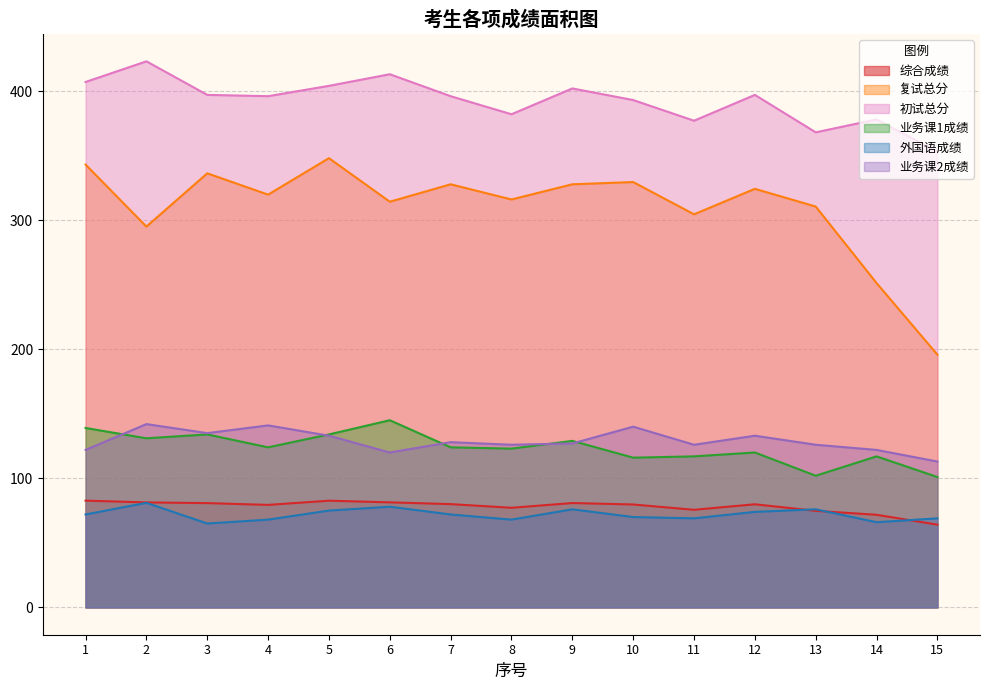

What is the difference between the maximum and minimum values in the 复试总分 series?

152.2